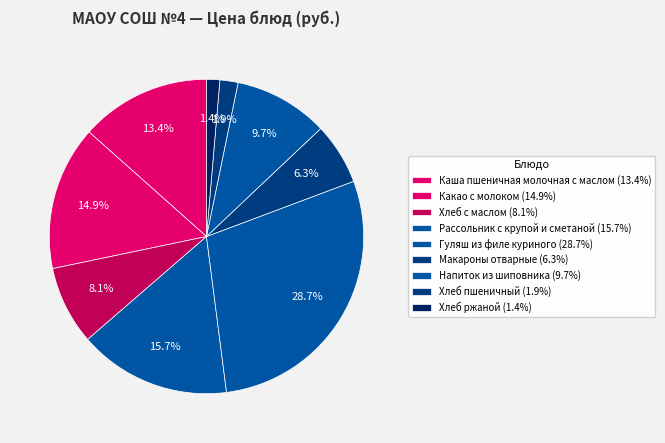

Count the number of slices in the pie.

9